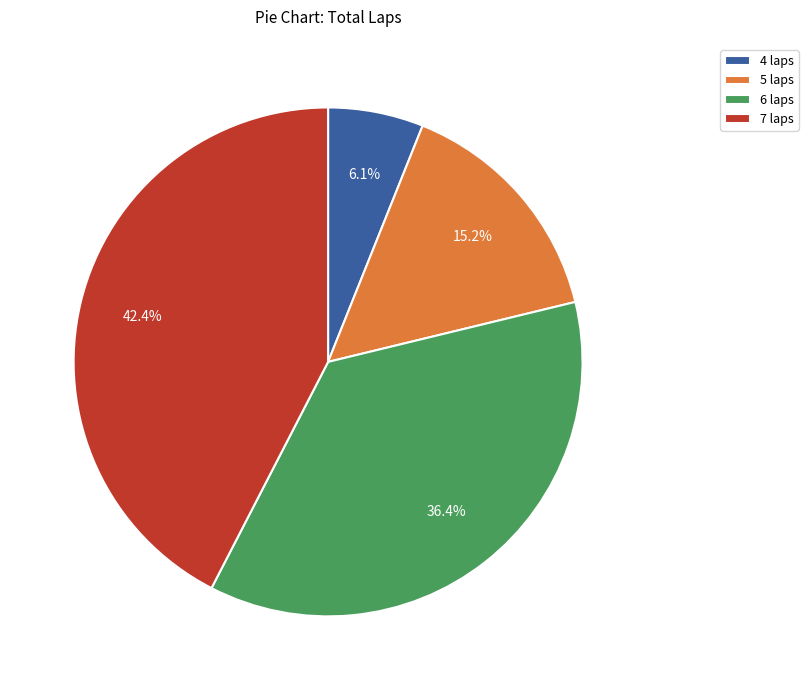

Approximately how many times larger is the value at 7 laps compared to 4 laps?

7.0